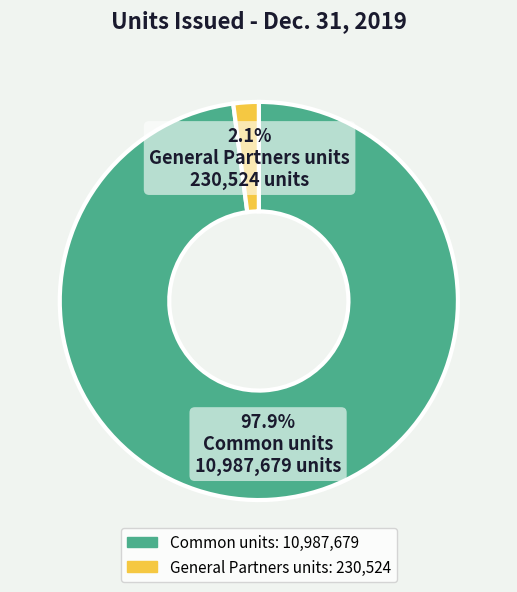

To the nearest percent, what is the combined percentage of Common units and General Partners units?

100%